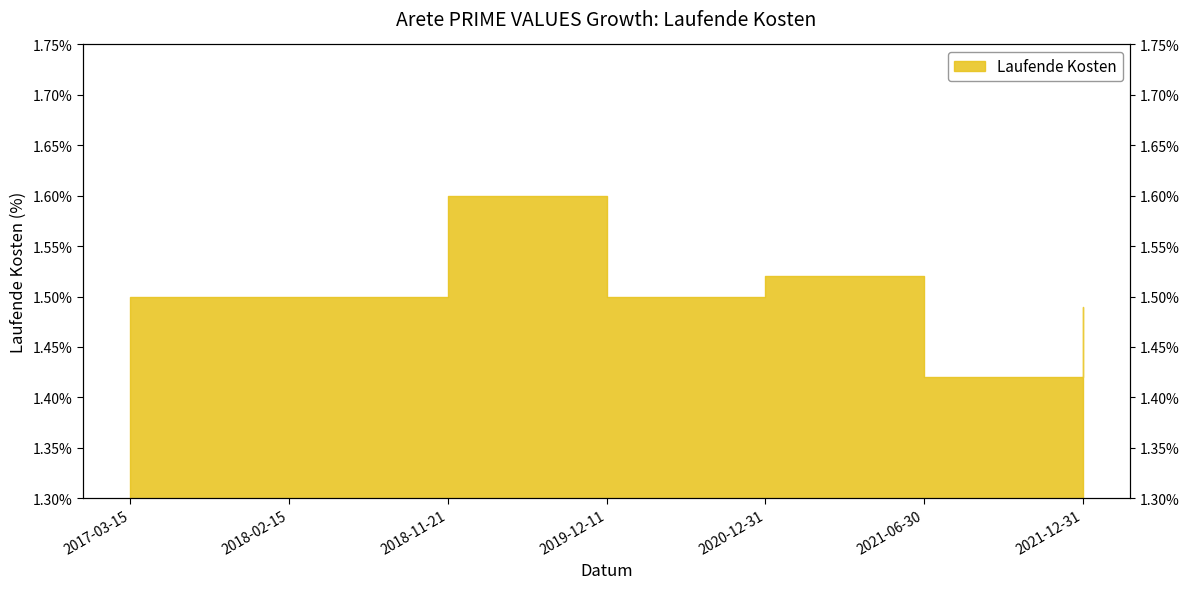

At which category does the data reach its first local valley?

2019-12-11